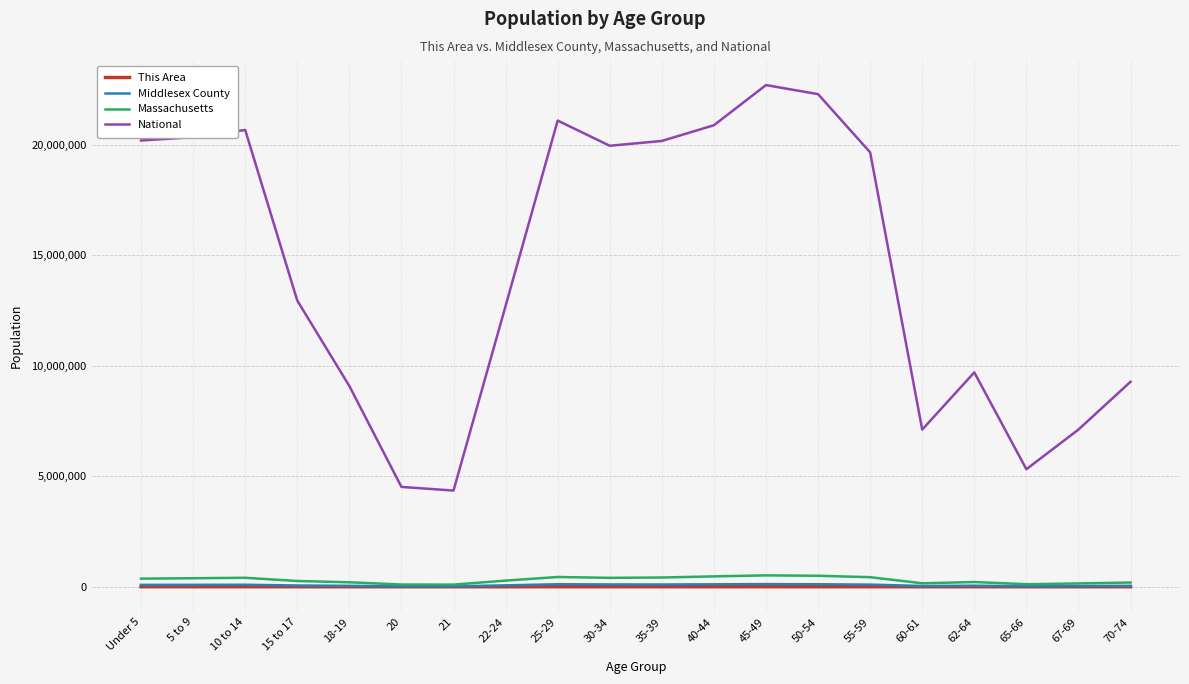

How many lines are shown in the chart?

4